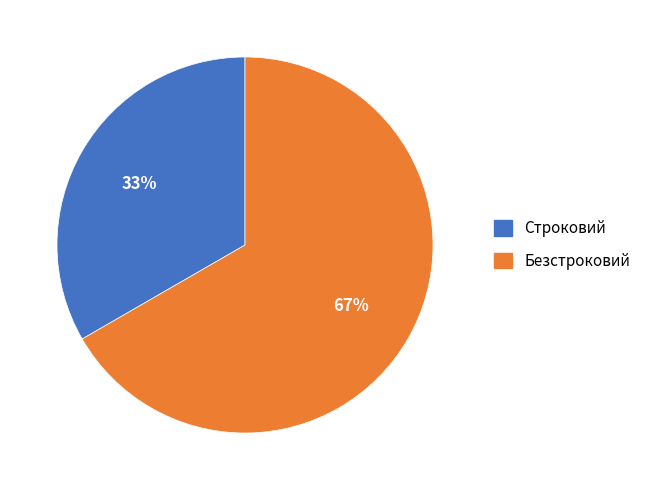

Which category has the smallest portion of the pie?

Строковий